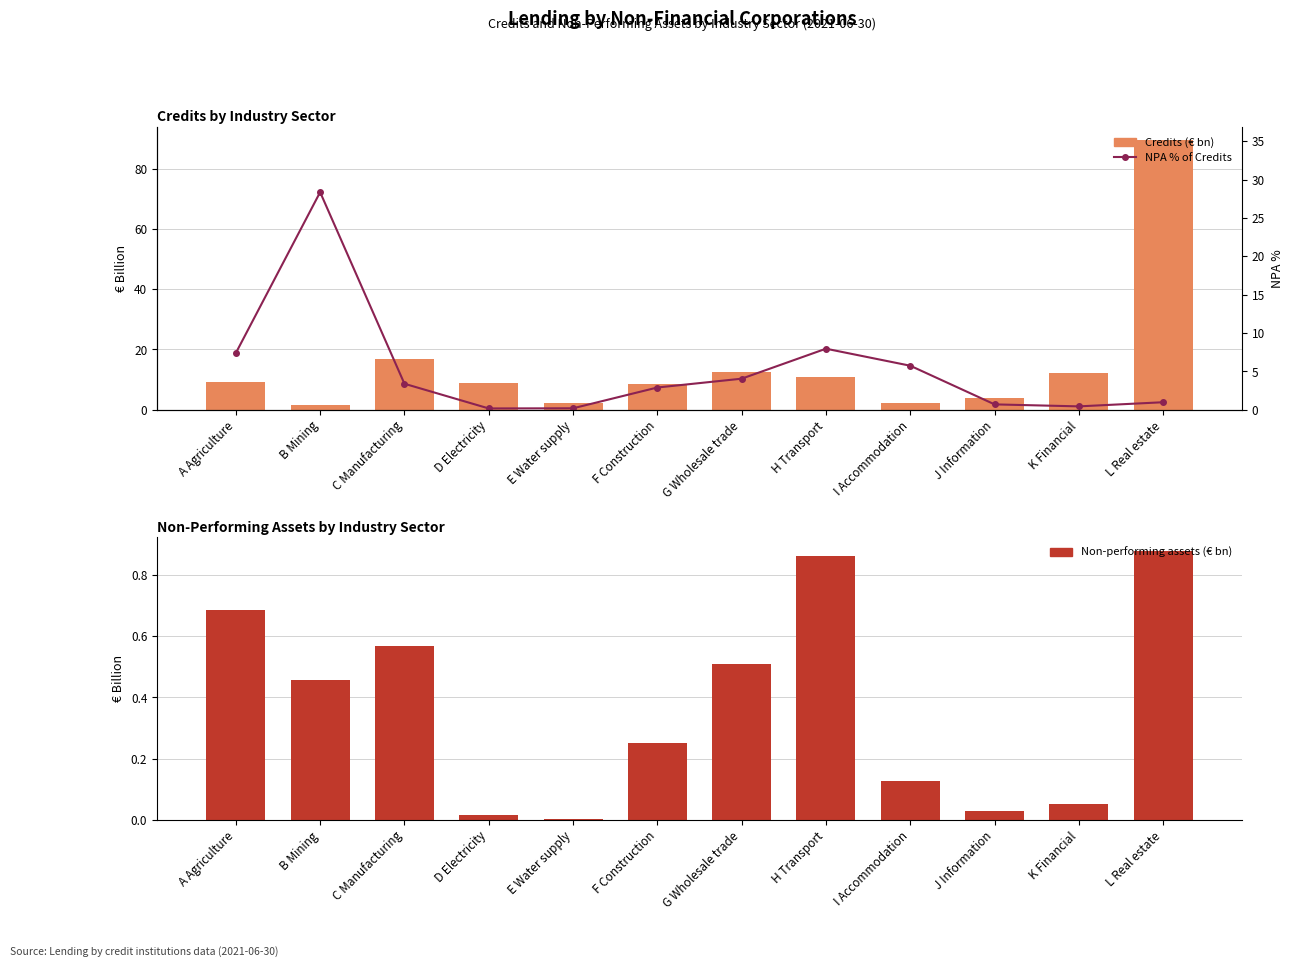

Is the value of Credits (€ bn) at L Real estate greater than the value of Non-performing assets (€ bn) at H Transport?

Yes